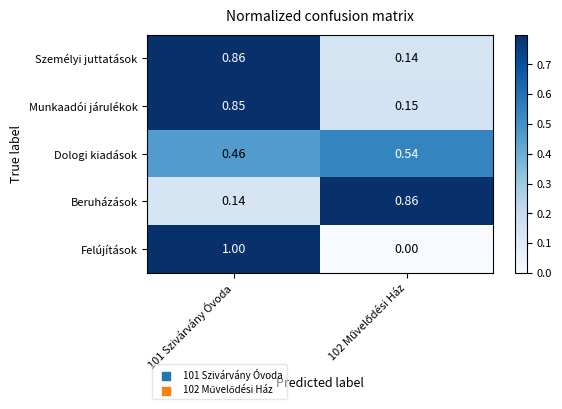

Is the value of Munkaadói járulékok at 101 Szivárvány Óvoda greater than the value of Dologi kiadások at 101 Szivárvány Óvoda?

Yes